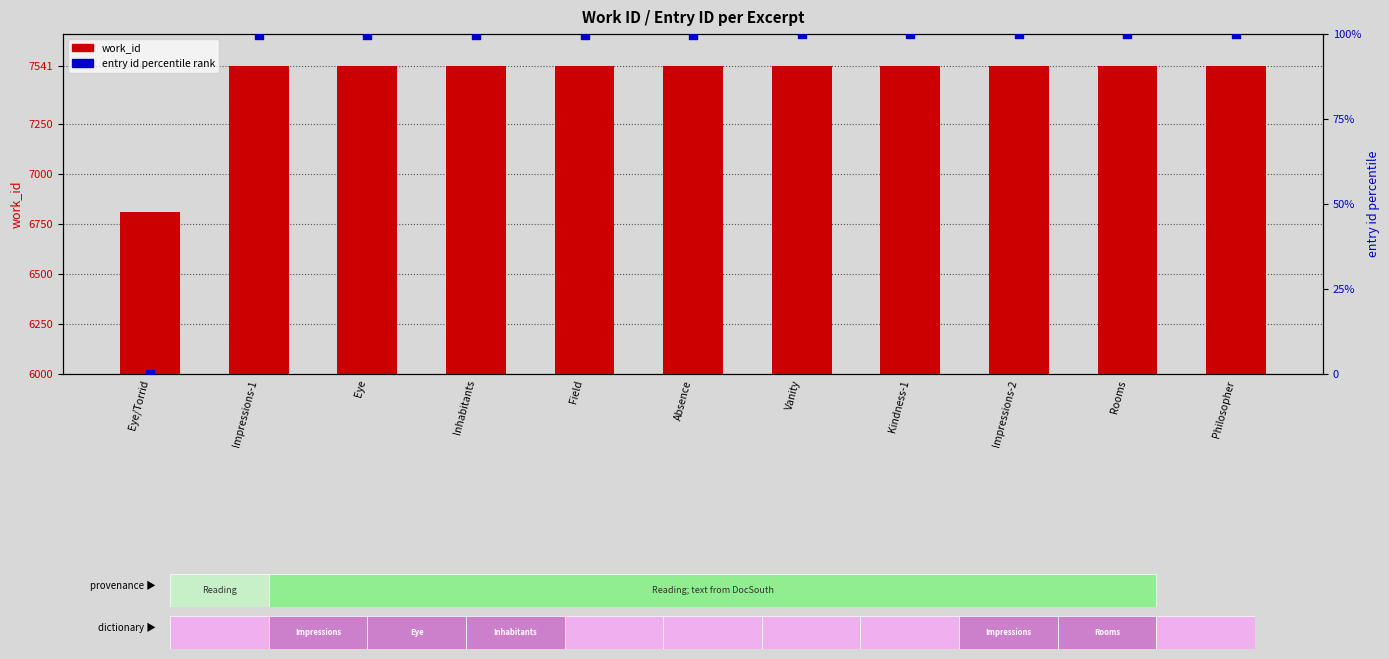

Which series has the largest Y range (max minus min)?

work_id (primary)